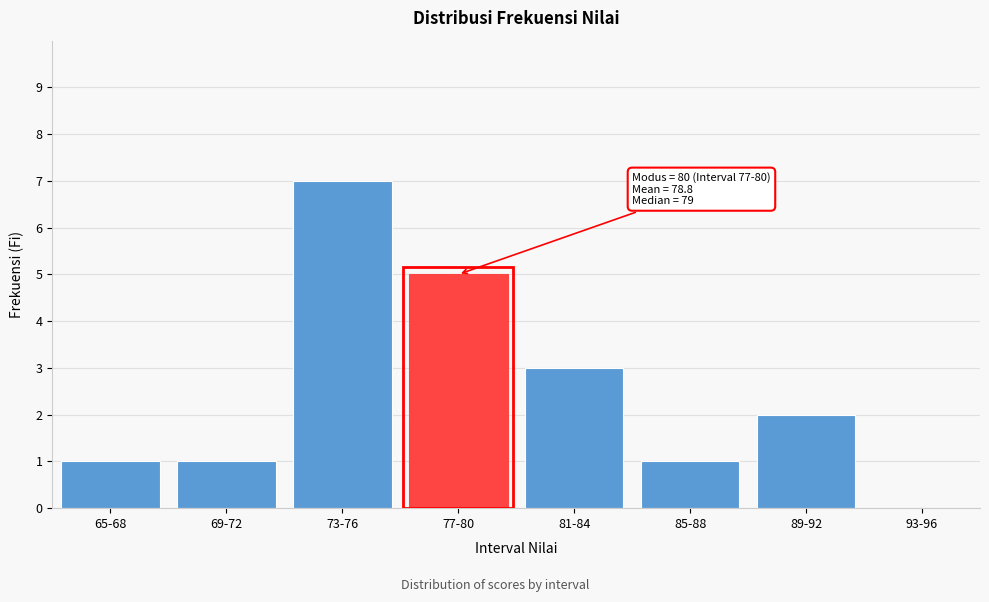

Reading left to right, what are all the values shown in this chart?

65-68=1	69-72=1	73-76=7	77-80=5	81-84=3	85-88=1	89-92=2	93-96=0